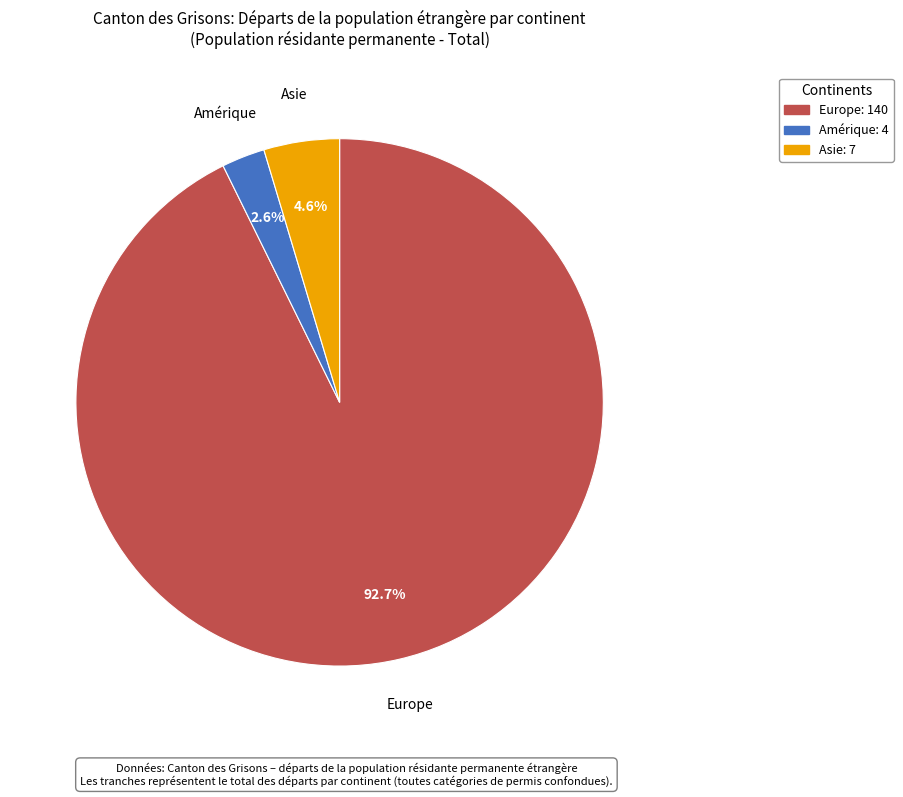

What is the largest slice in the pie chart?

Europe